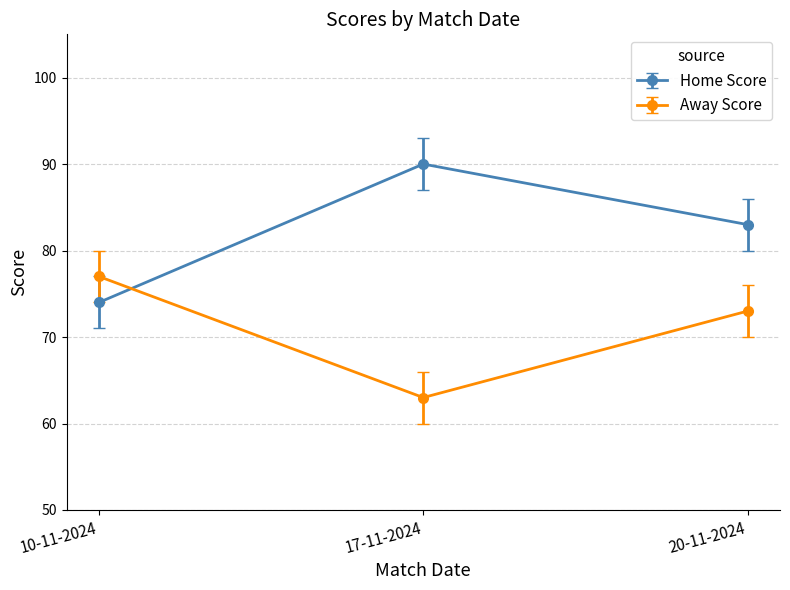

Which series has the largest range (max minus min)?

Home Score